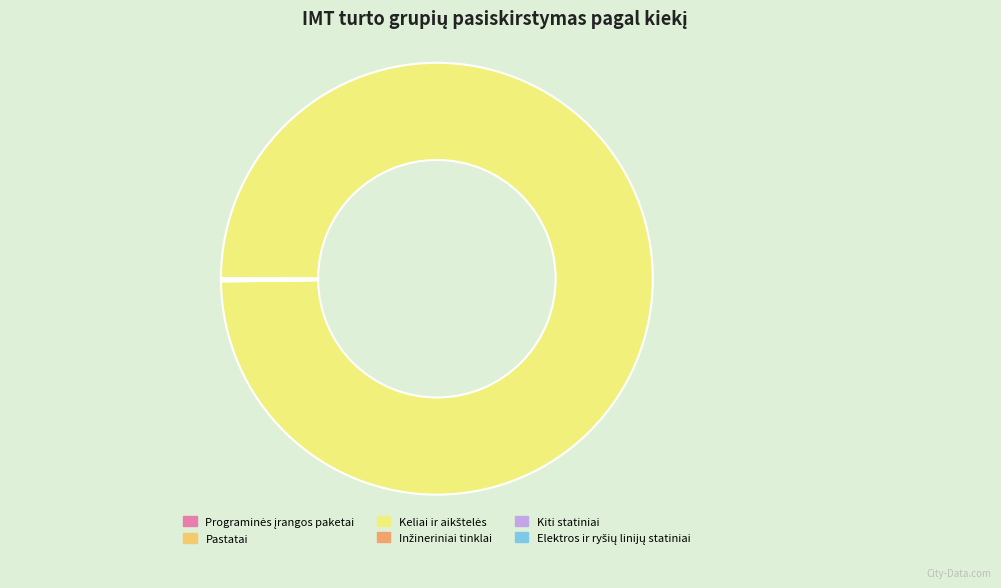

Count the number of slices in the pie.

6